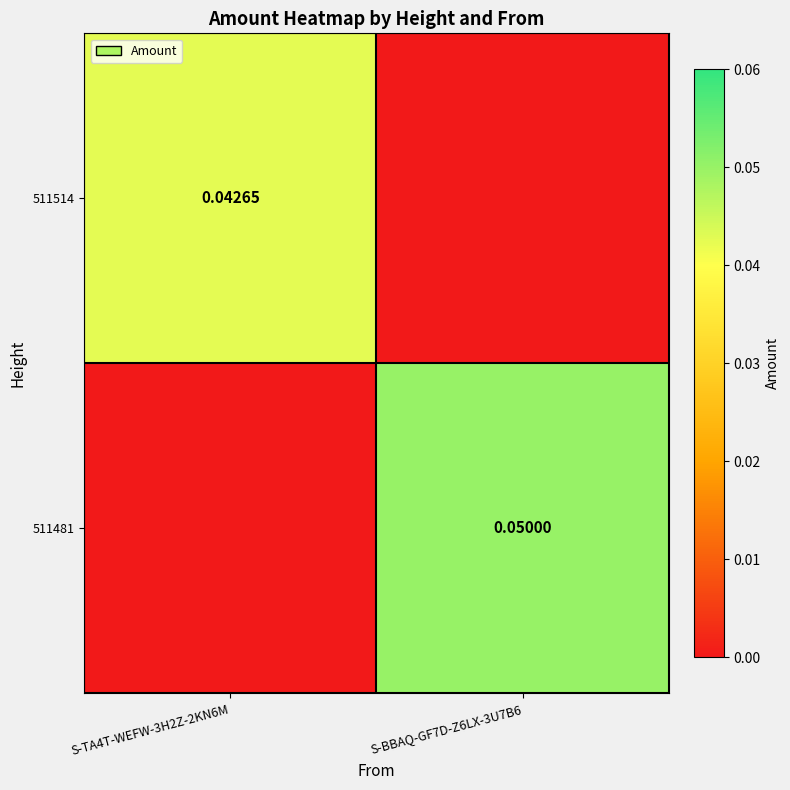

True or false: 511481 has a value of 0.1 at S-BBAQ-GF7D-Z6LX-3U7B6.

True